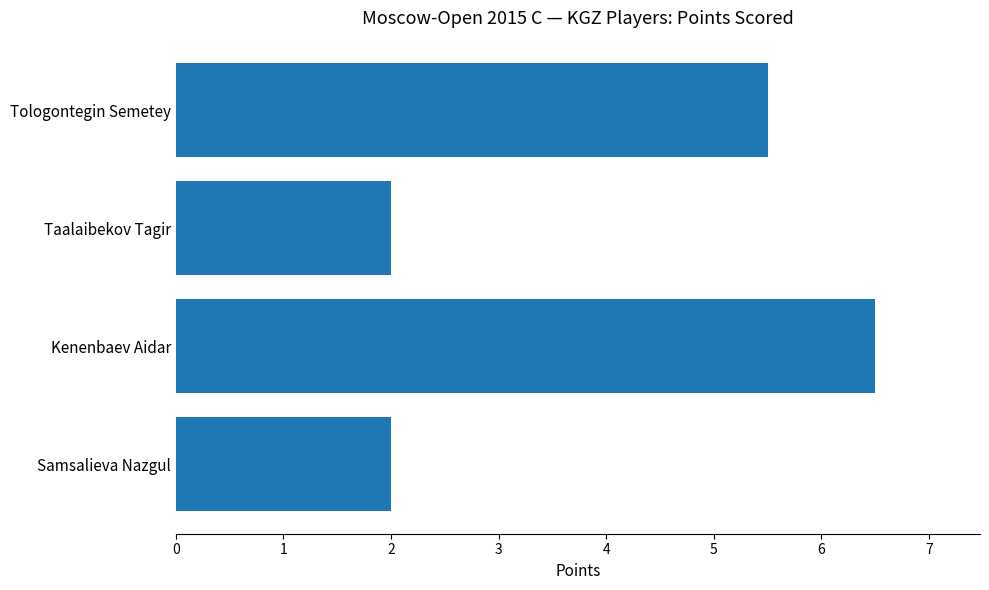

What is the sum of all values?

16.0